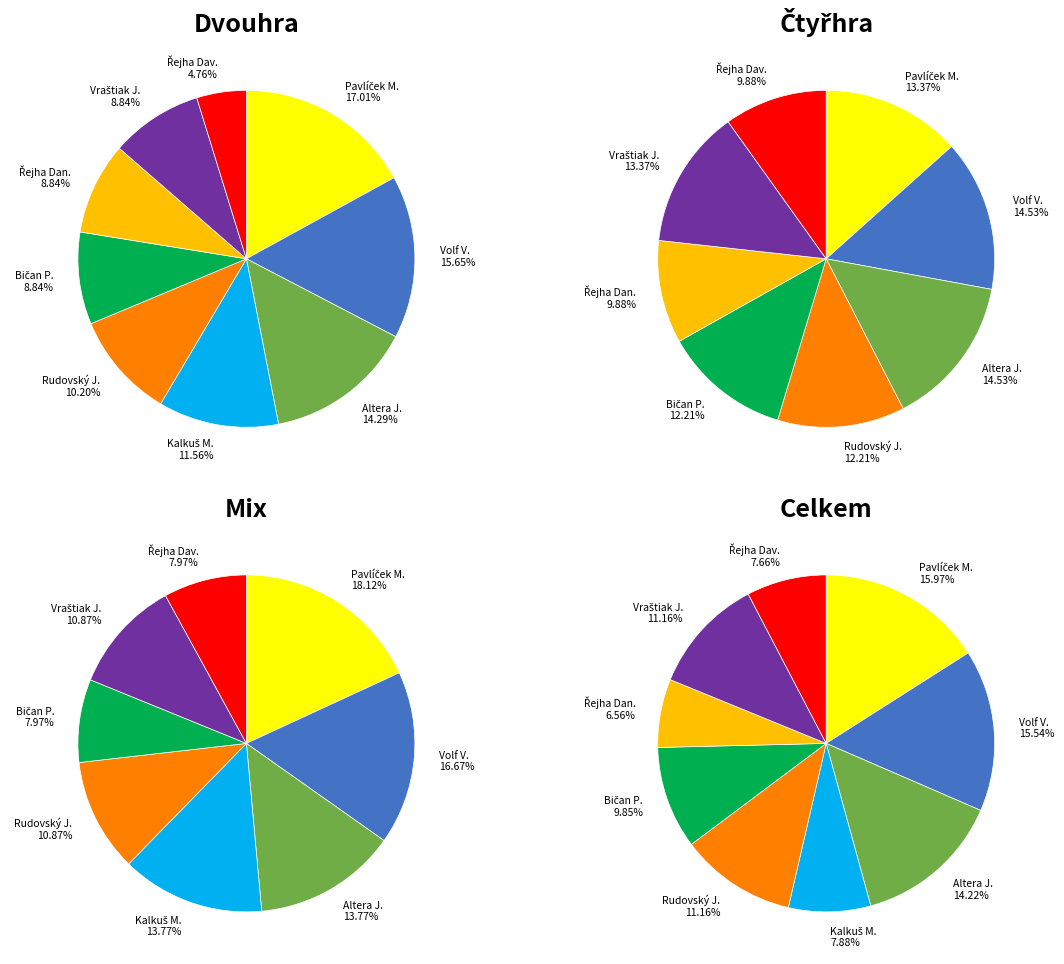

How many segments does this pie chart have?

9